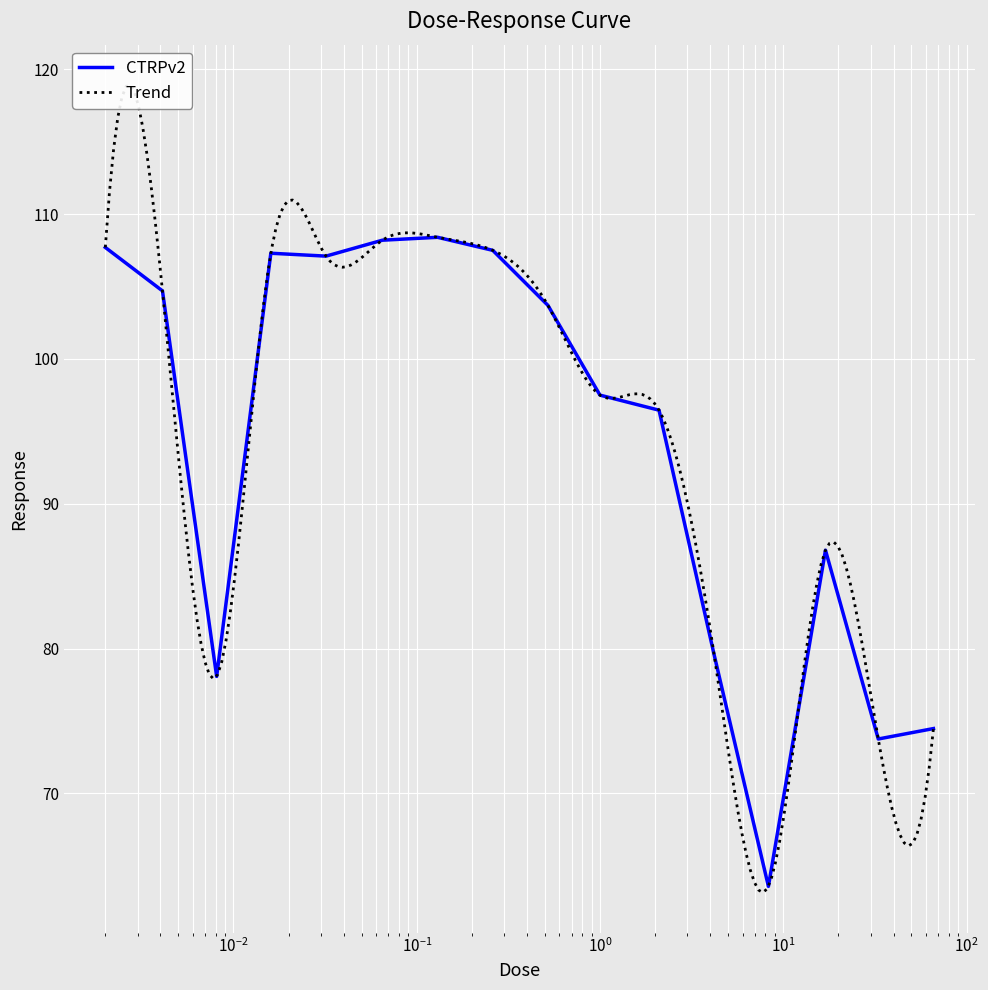

At which label does the data first exceed 103?

0.002